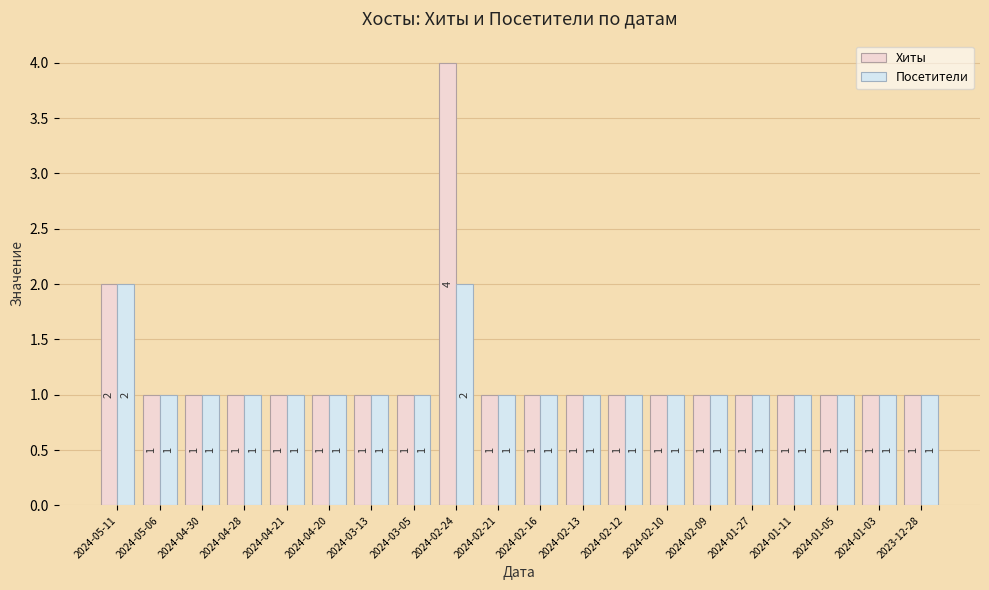

How many groups of bars are there?

20